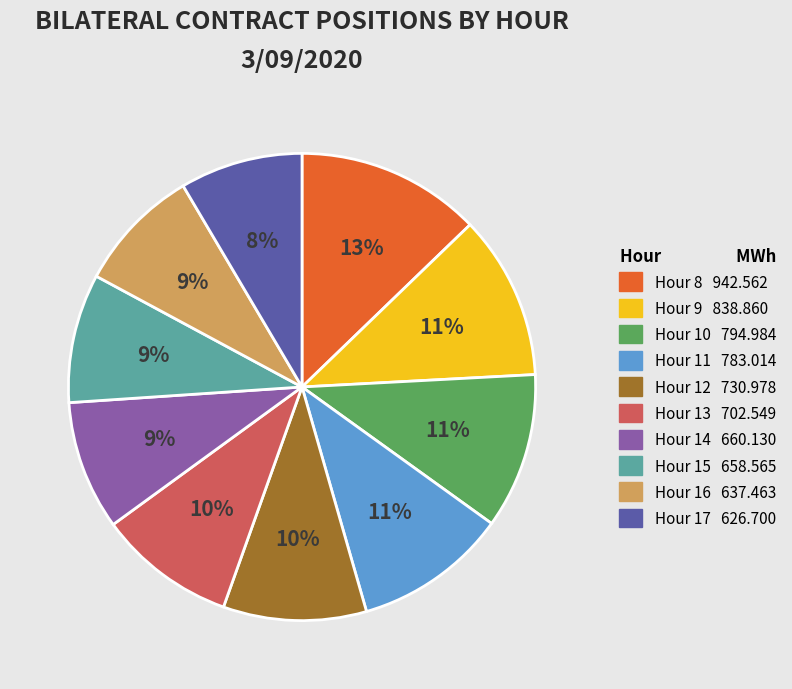

What percentage is the Hour 12 slice, to the nearest percent?

10%